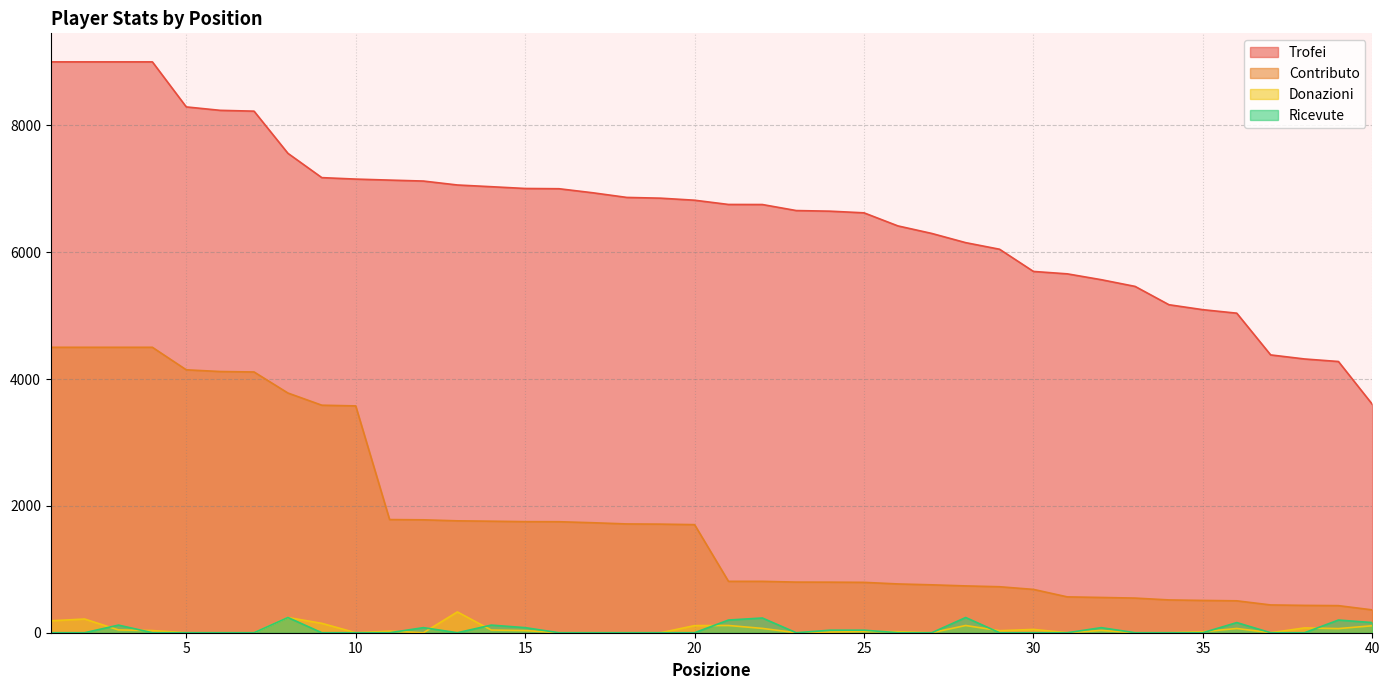

Between 12 and 26, which series saw the biggest shift?

Contributo